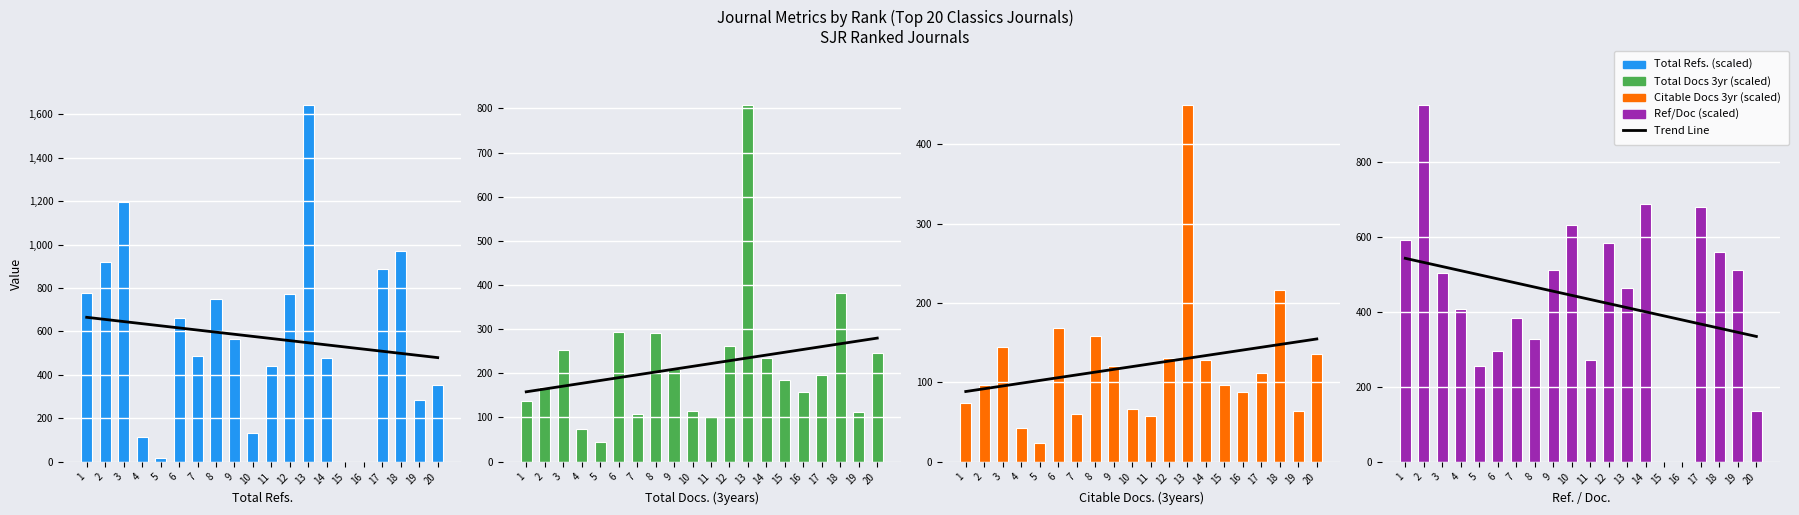

What is the value of the Citable Docs 3yr (scaled) bar at the 3rd from the left?

144.0